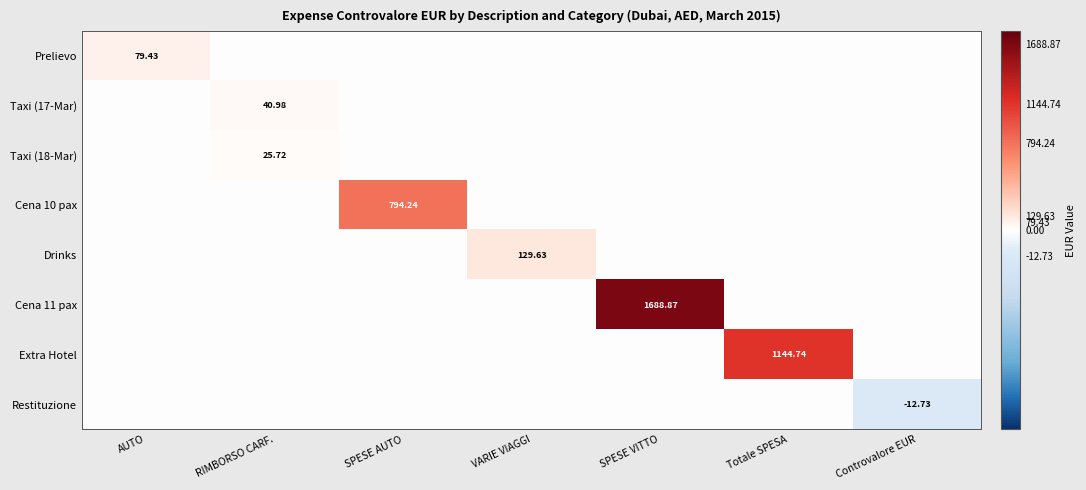

Is the value of Taxi (17-Mar) at RIMBORSO CARF. greater than the value of Drinks at VARIE VIAGGI?

No